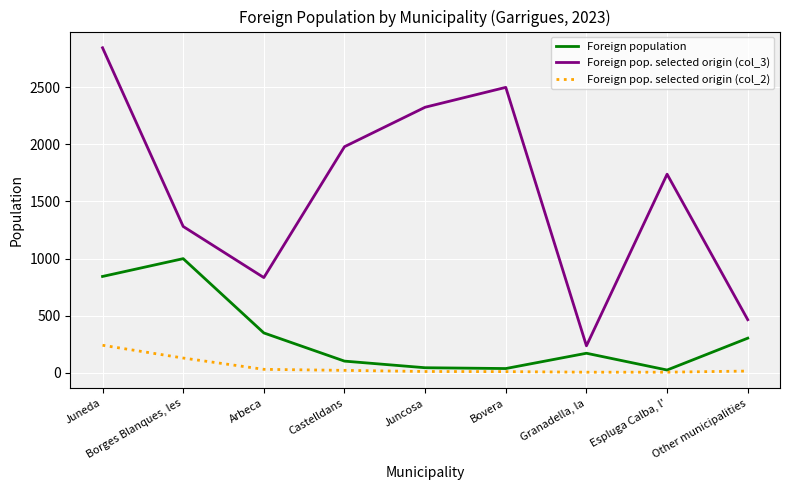

Which series has the largest range (max minus min)?

Foreign pop. selected origin (col_3)